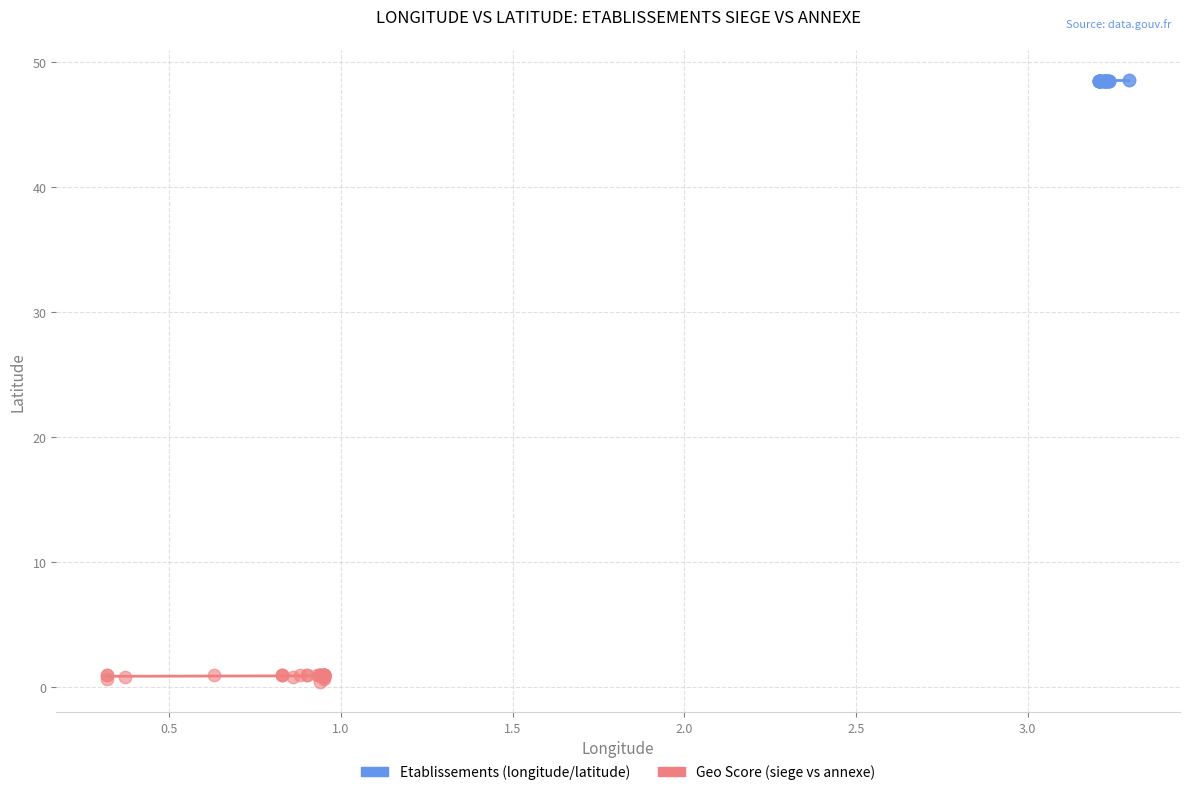

Which series reaches the minimum Y coordinate?

Geo Score (siege vs annexe)